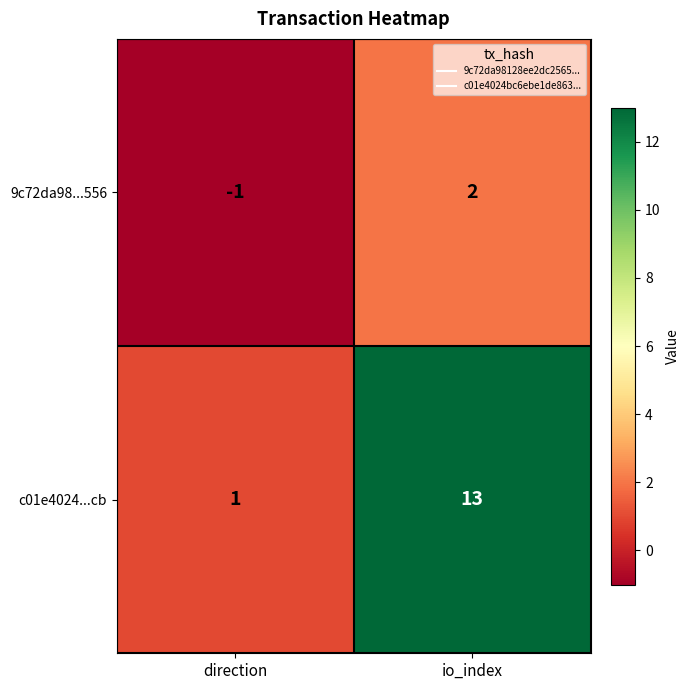

What is the difference between the c01e4024...cb values at io_index and direction?

12